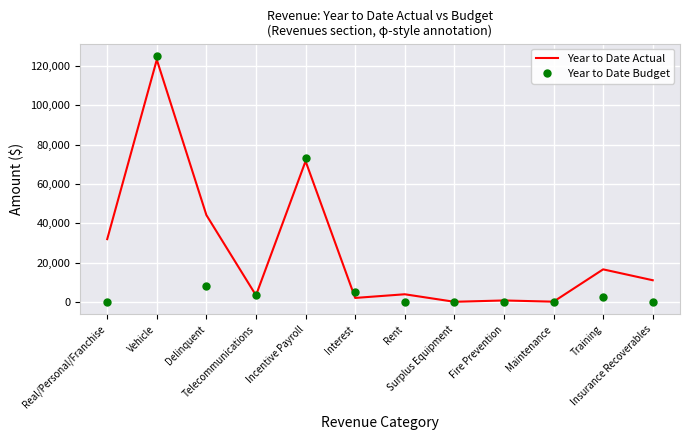

How many series are shown in this chart?

2